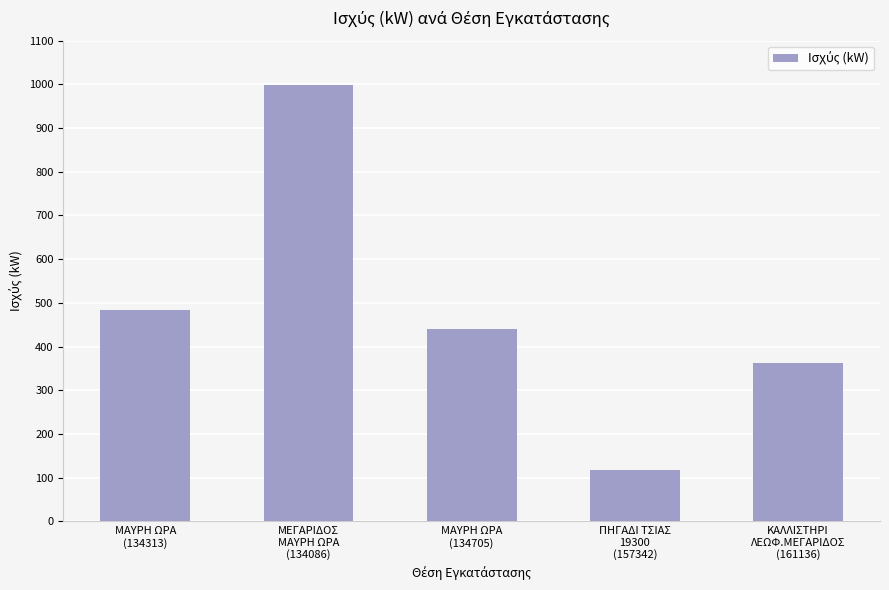

At which label does the data first exceed 440?

ΜΑΥΡΗ ΩΡΑ
(134313)